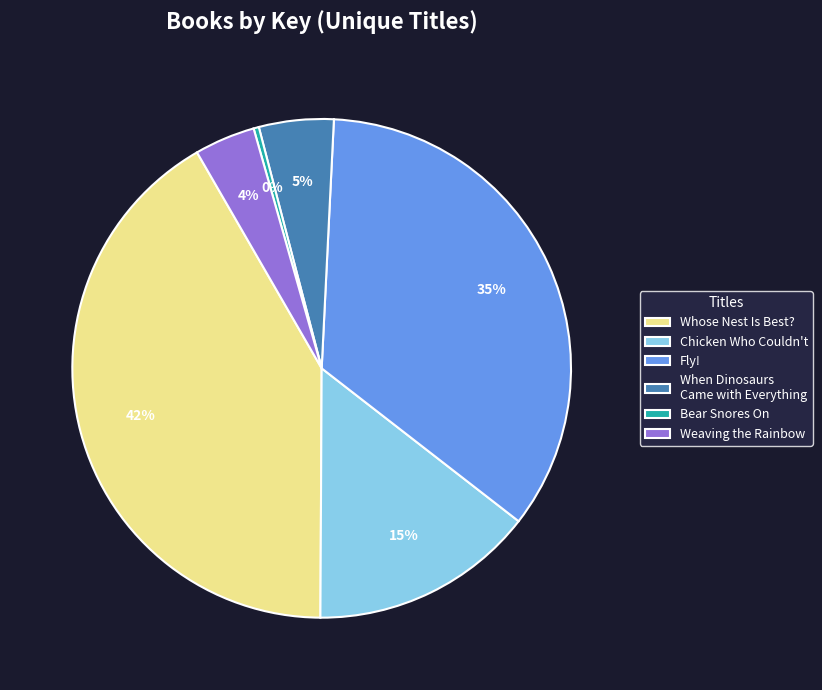

Rank the categories by value from highest to lowest.

Whose Nest Is Best?, Fly!, Chicken Who Couldn't, When Dinosaurs Came with Everything, Weaving the Rainbow, Bear Snores On